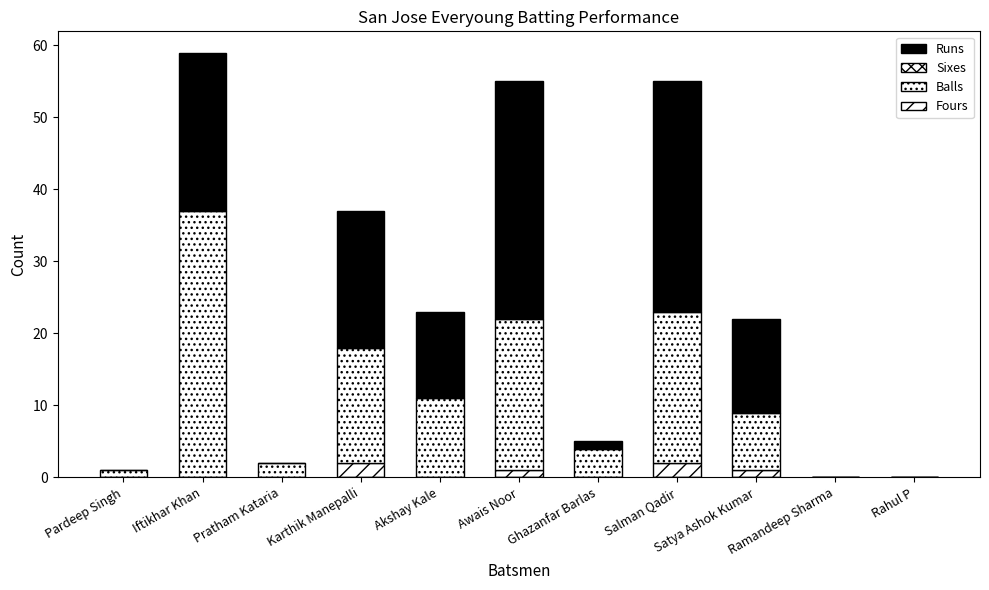

Which has a higher value, Salman Qadir or Akshay Kale?

Salman Qadir